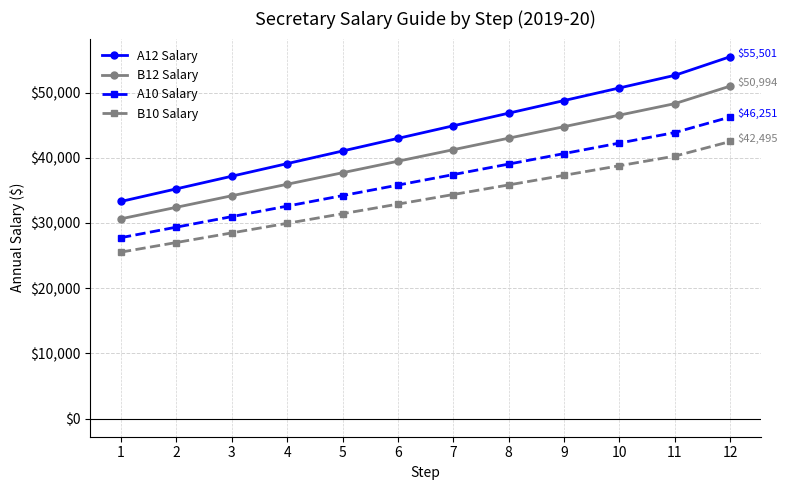

The value of A12 Salary at 12 is 30216.7. True or false?

False